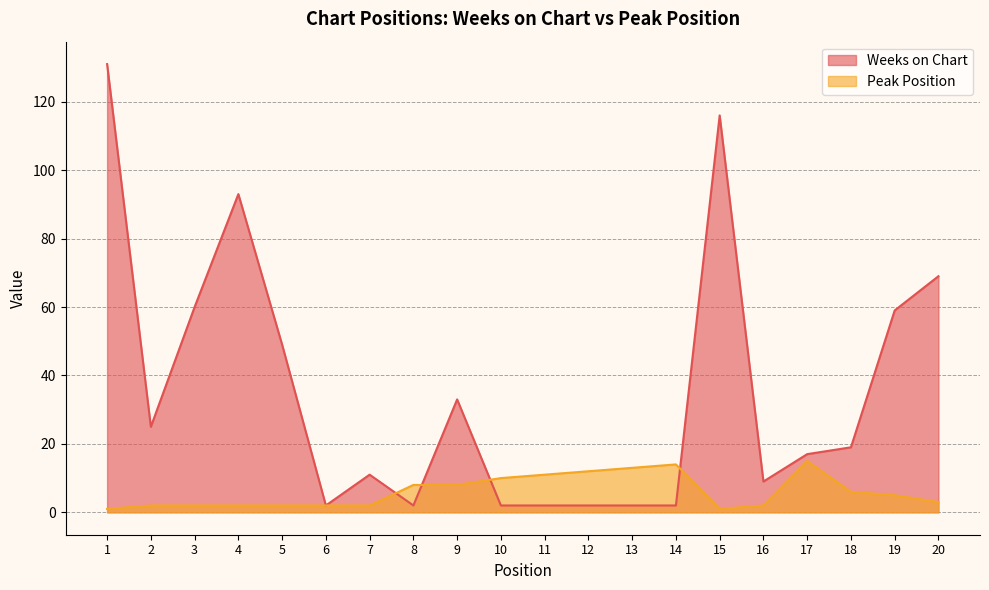

Where does the Peak Position series first go above 5?

8